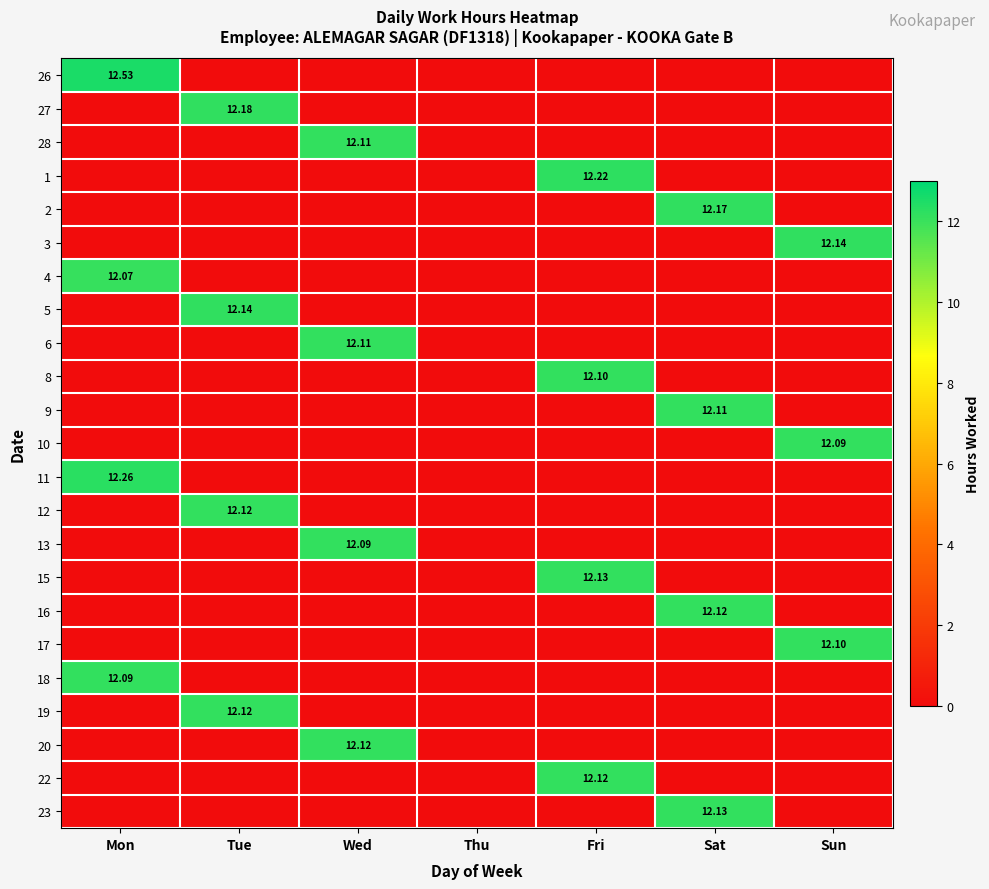

Which category has the lowest value across all series?

Tue